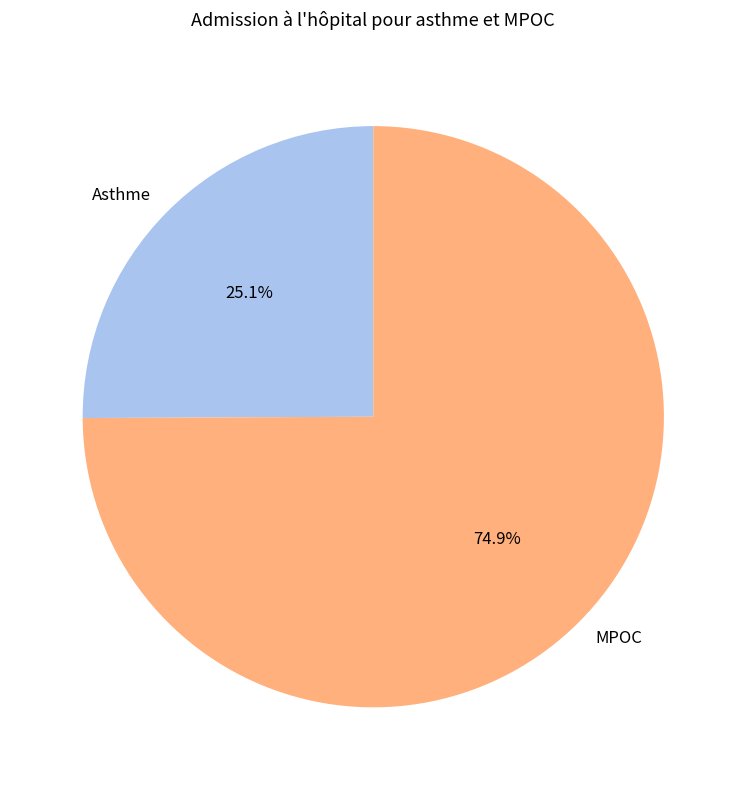

Which has a higher value, MPOC or Asthme?

MPOC